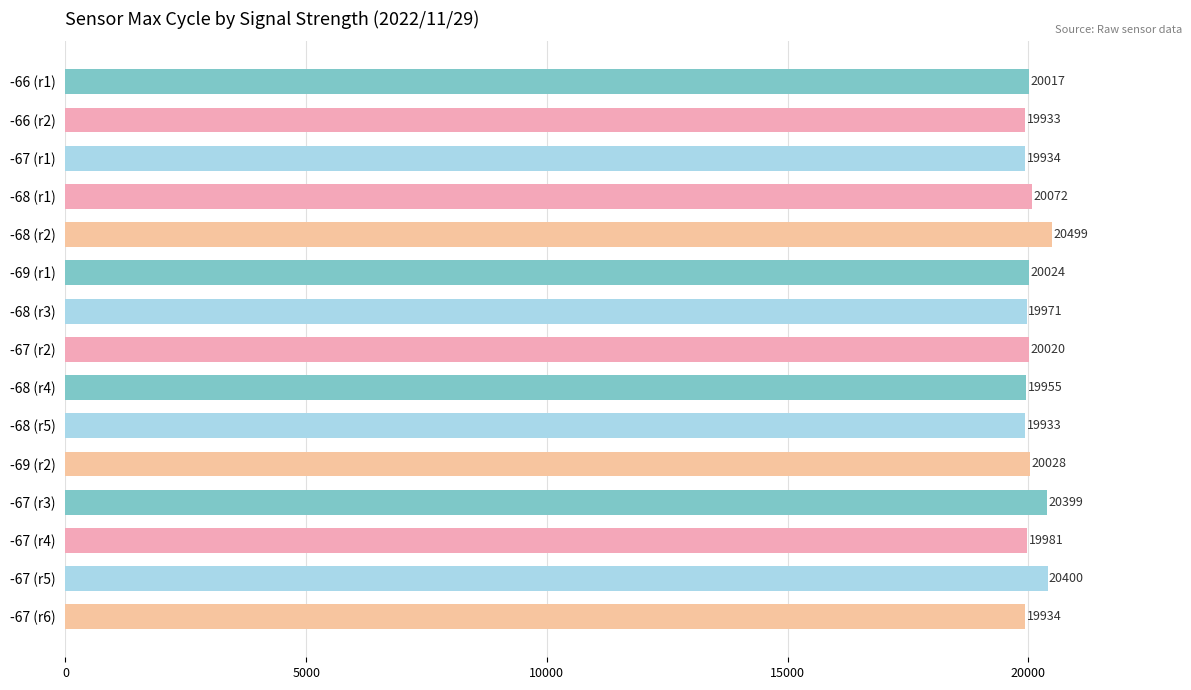

Count the number of data series in this chart.

1